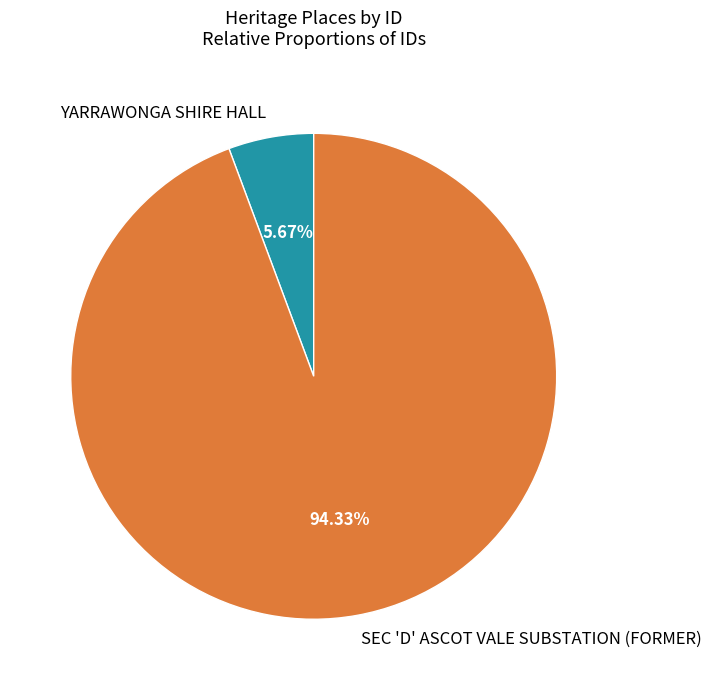

Which has a higher value, SEC 'D' ASCOT VALE SUBSTATION (FORMER) or YARRAWONGA SHIRE HALL?

SEC 'D' ASCOT VALE SUBSTATION (FORMER)